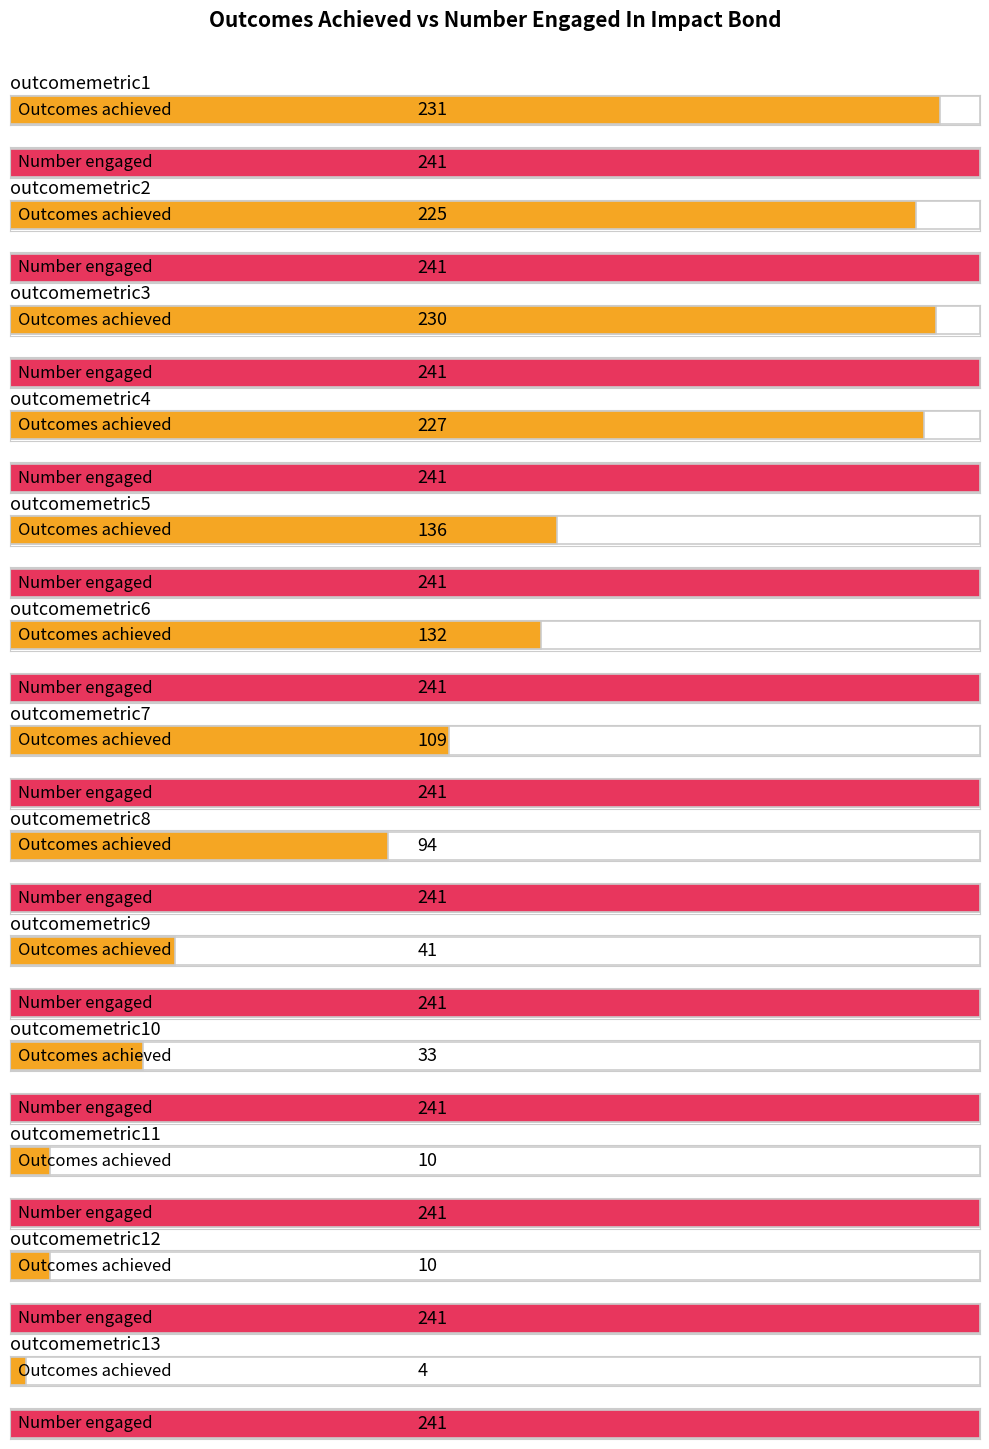

How many bars are there in total?

26